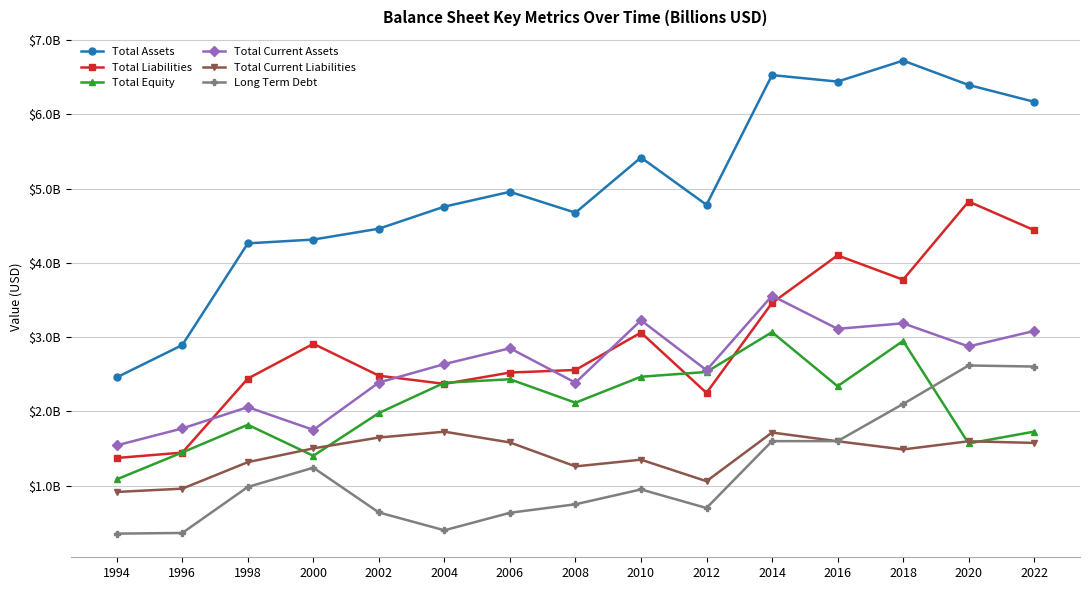

True or false: Total Current Assets has a value of 4.6 at 2018.

False